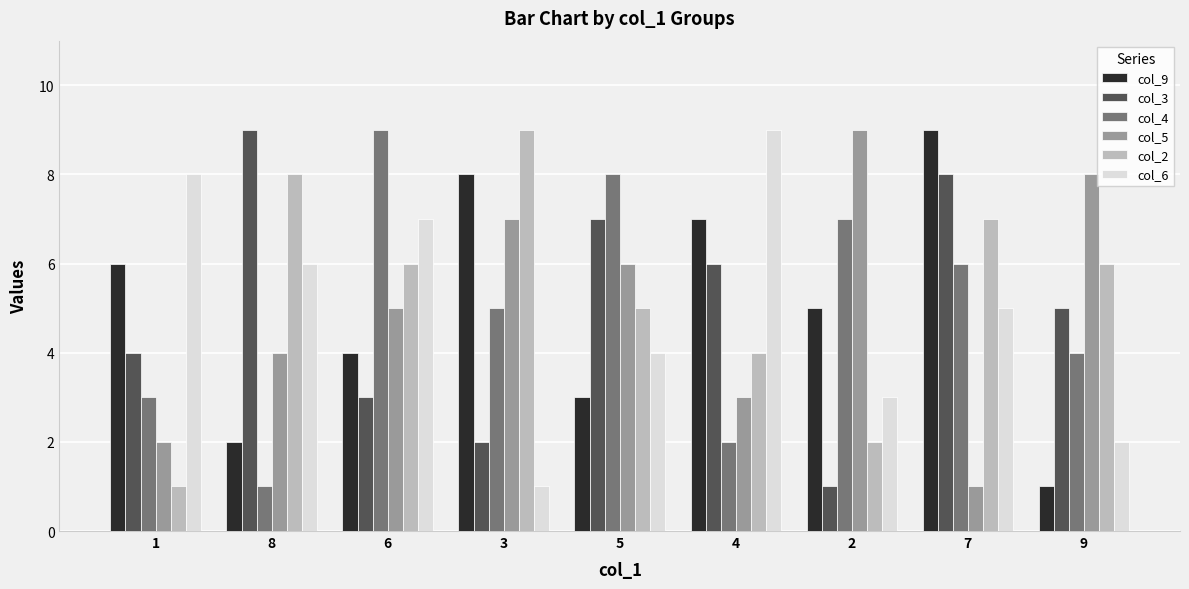

Is the value of col_9 at 4 greater than the value of col_5 at 6?

Yes